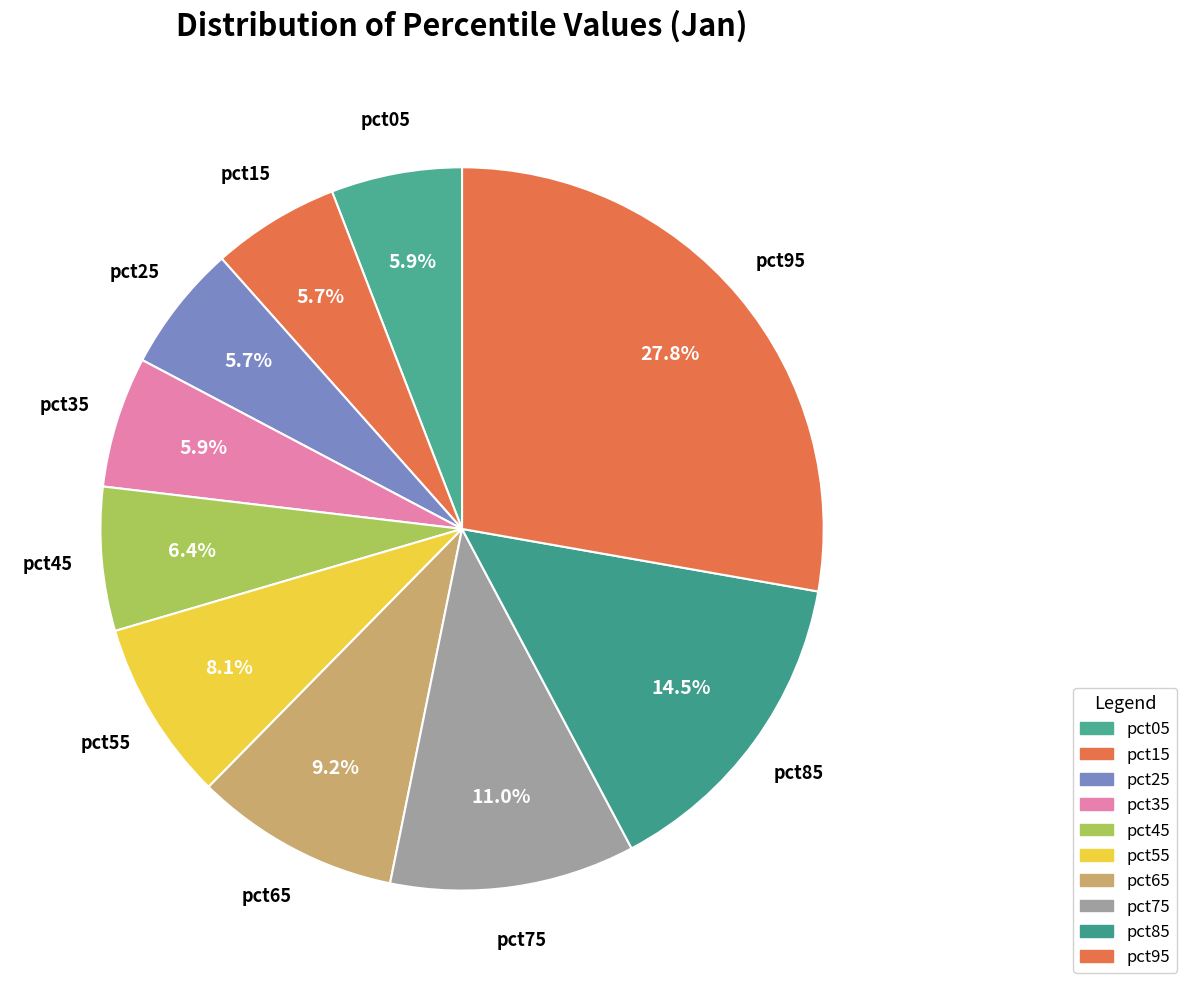

What is the total percentage of pct85 and pct15?

20.2%